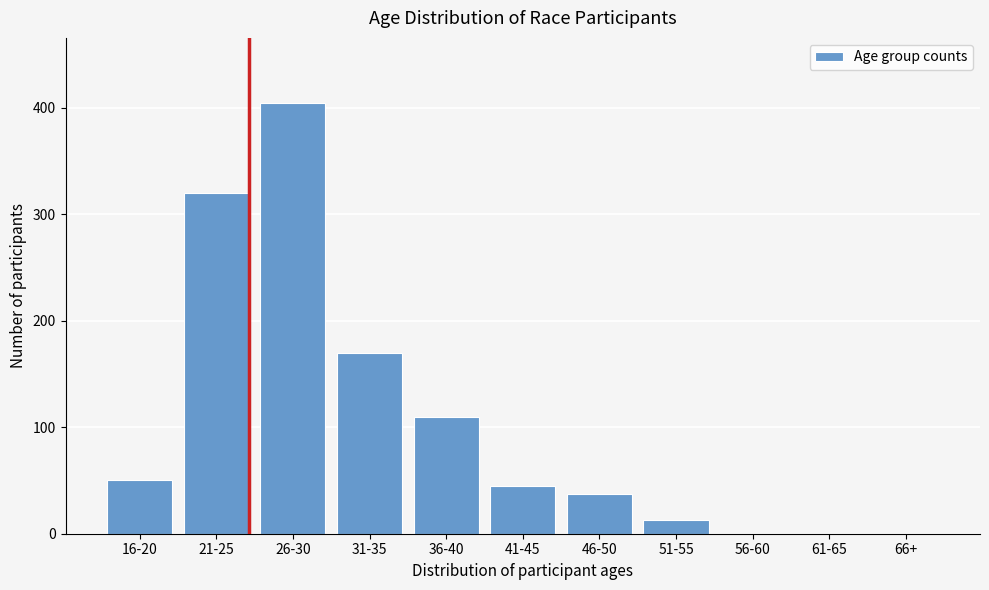

Reading left to right, list all the values displayed in this chart.

16-20=50	21-25=320	26-30=405	31-35=170	36-40=110	41-45=45	46-50=37	51-55=13	56-60=0	61-65=0	66+=0